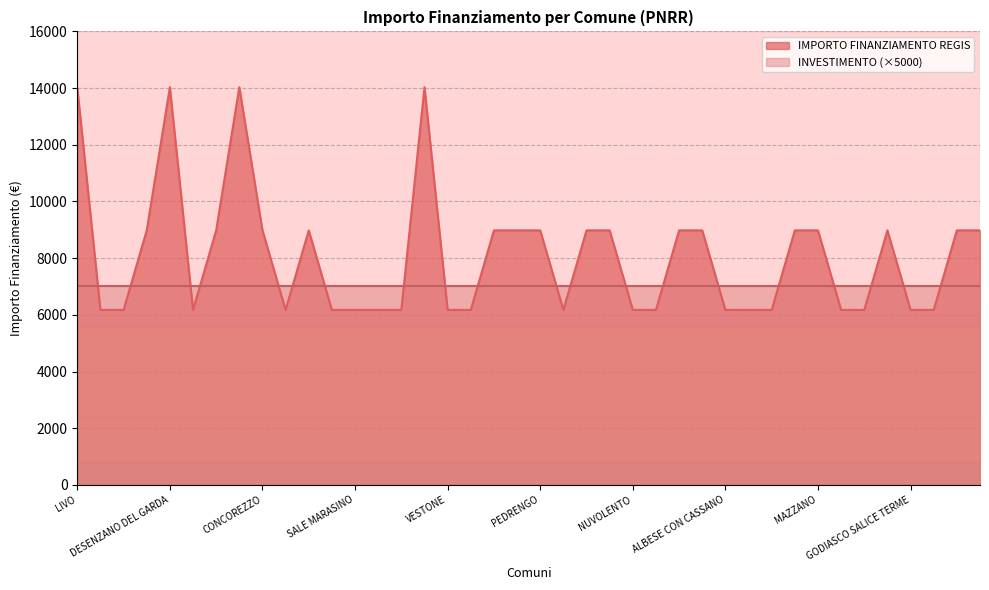

What is the change in value from VESTONE to CERNOBBIO?

+2806.0